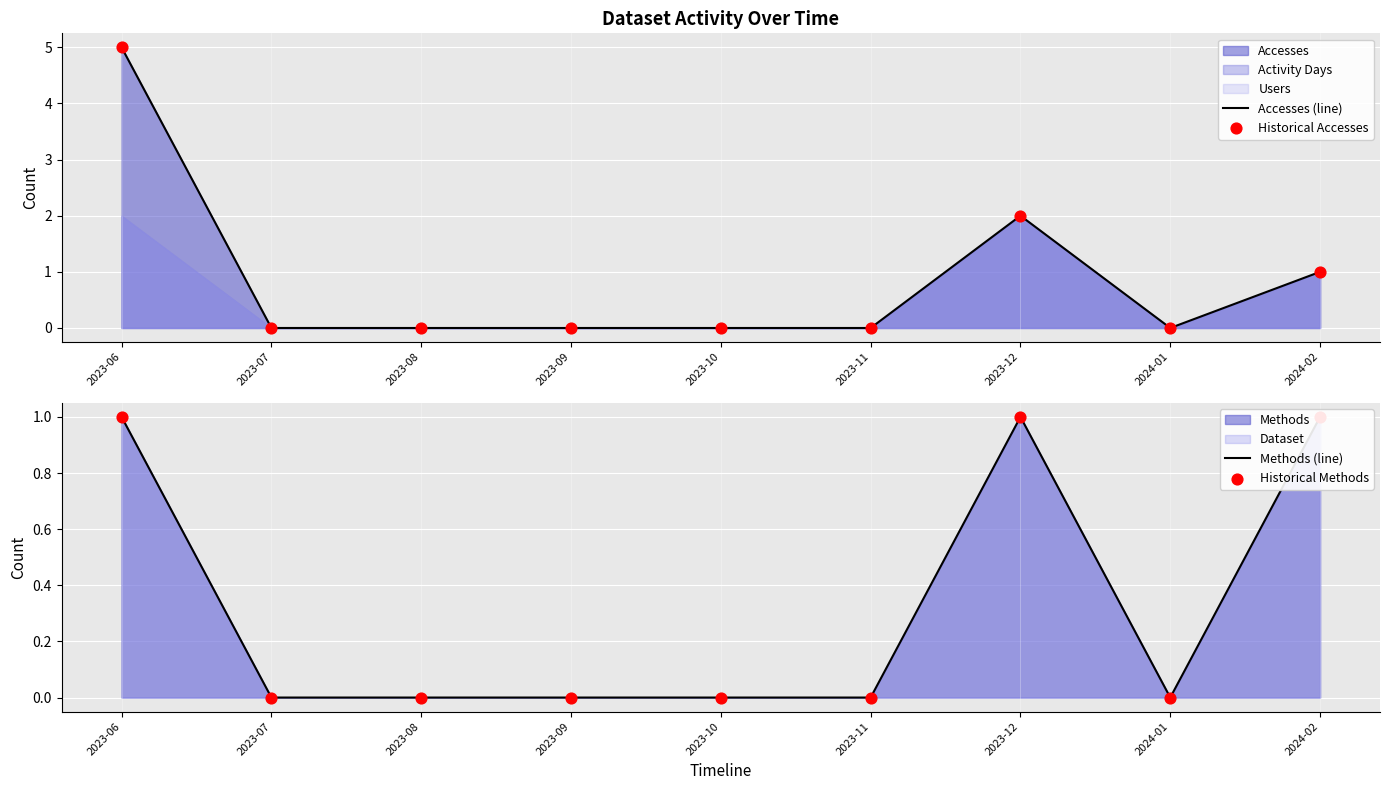

Is the value of Historical Accesses at 2023-11 greater than the value of Methods (line) at 2023-06?

No